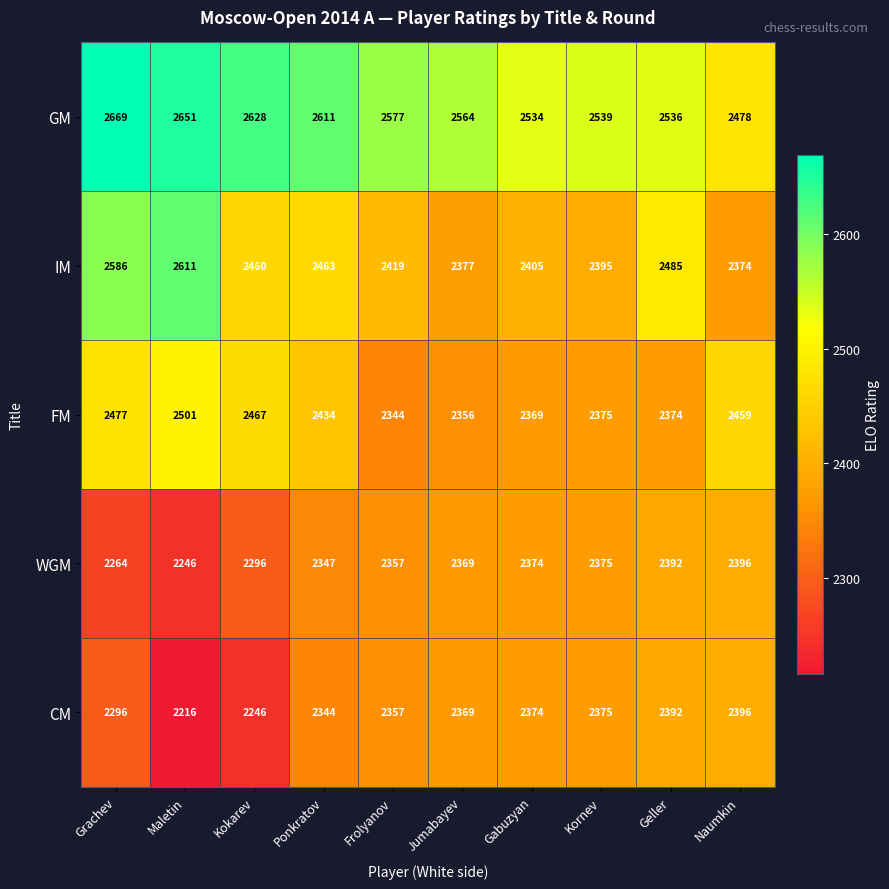

What is the spread (max minus min) of values at Gabuzyan?

165